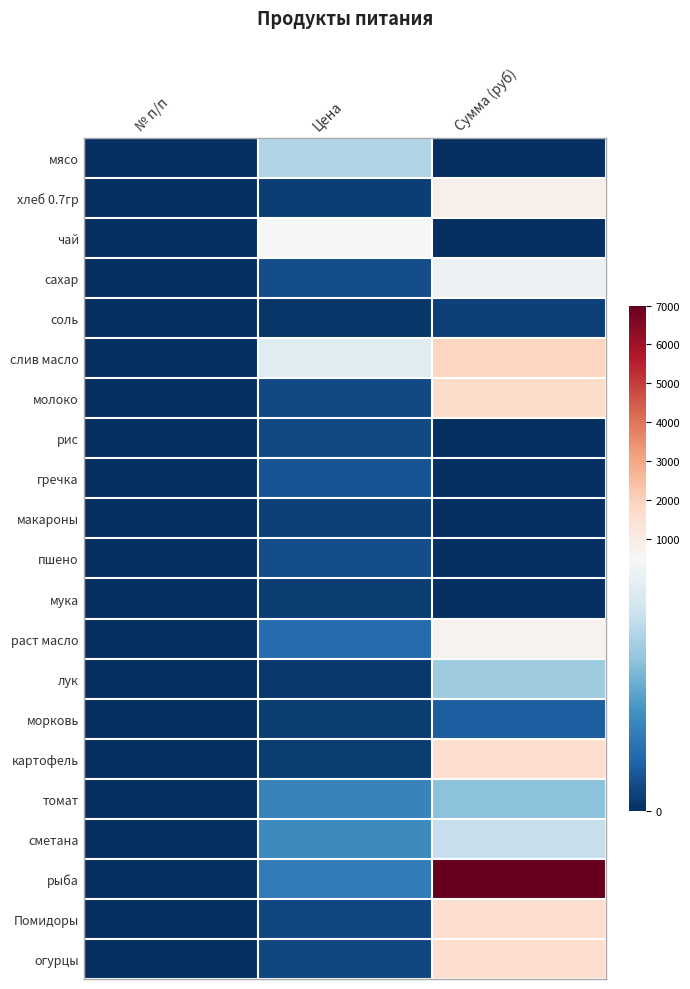

How many series are shown in this chart?

21